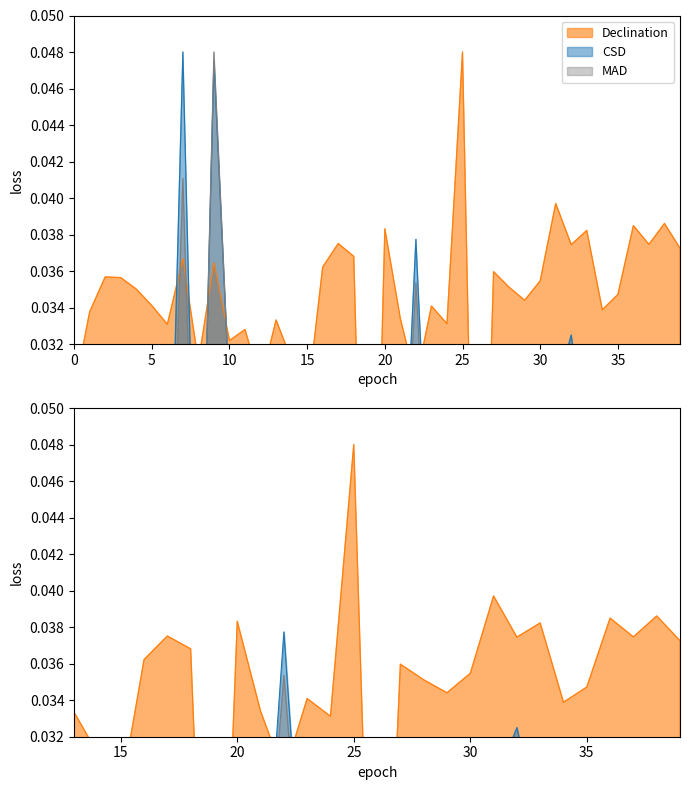

How many interior local peaks does the MAD series have?

11